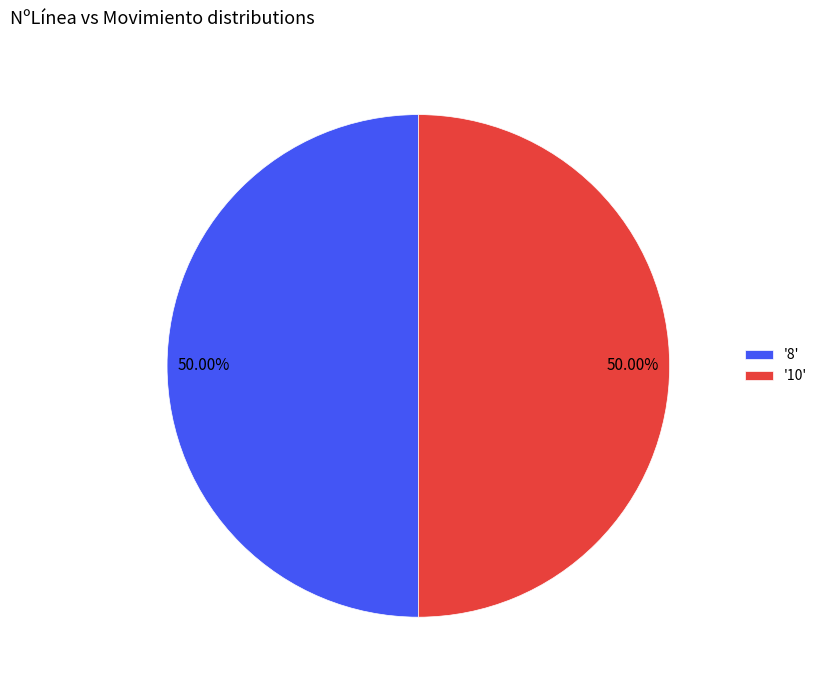

How many segments does this pie chart have?

2